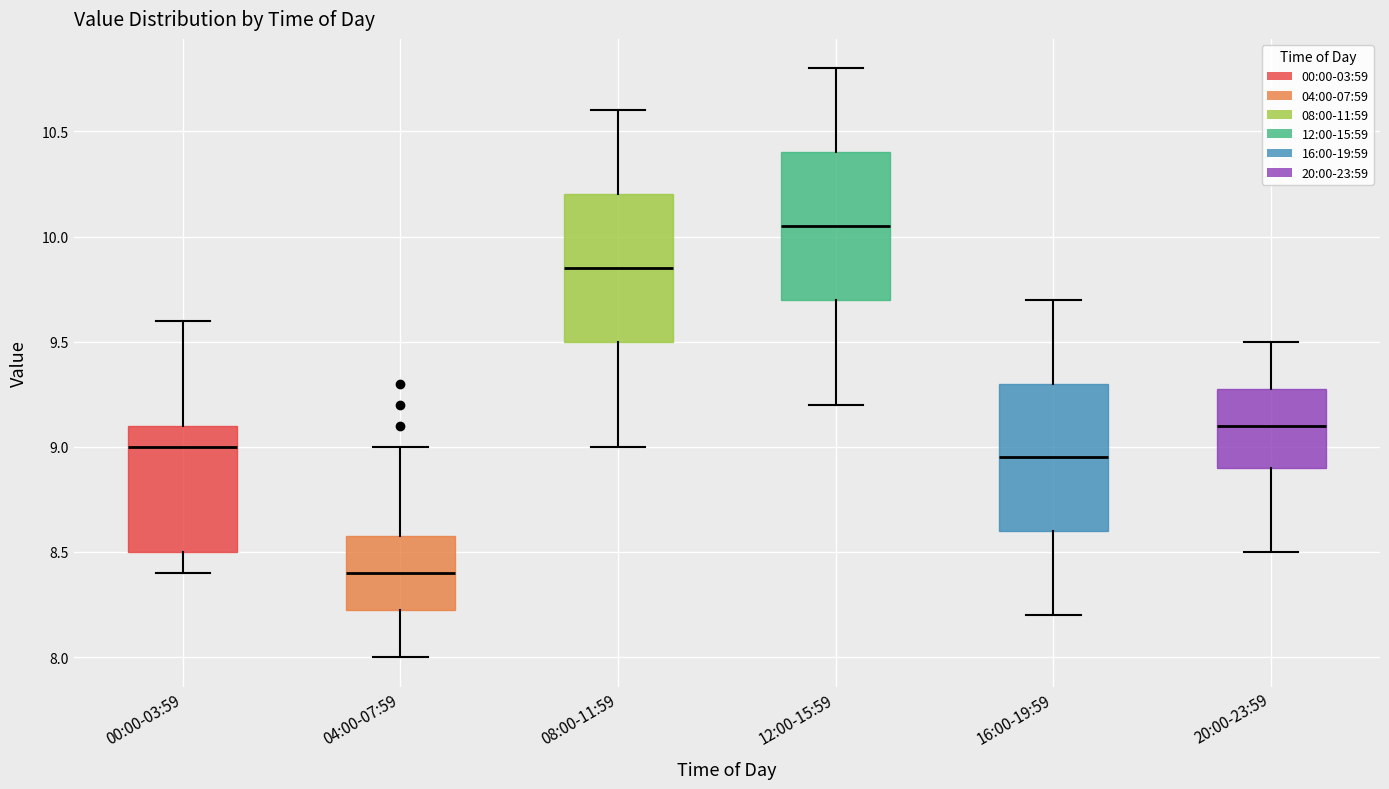

Reading left to right, transcribe this box plot: for each box, give where its median line is, the range the box spans, and where its two whiskers end, as read against the y-axis. The values are not printed on the chart, so give them approximately, as read against the axis.

00:00-03:59: median 9.00, box 8.50 to 9.10, whiskers 8.40 to 9.60
04:00-07:59: median 8.40, box 8.25 to 8.60, whiskers 8.00 to 9.00
08:00-11:59: median 9.85, box 9.50 to 10.20, whiskers 9.00 to 10.60
12:00-15:59: median 10.05, box 9.70 to 10.40, whiskers 9.20 to 10.80
16:00-19:59: median 8.95, box 8.60 to 9.30, whiskers 8.20 to 9.70
20:00-23:59: median 9.10, box 8.90 to 9.30, whiskers 8.50 to 9.50